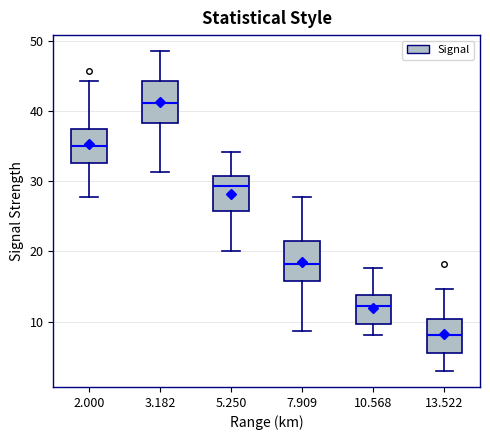

Reading left to right, transcribe this box plot: for each box, give where its median line is, the range the box spans, and where its two whiskers end, as read against the y-axis. The values are not printed on the chart, so give them approximately, as read against the axis.

2.000: median 35, box 33 to 37, whiskers 28 to 44
3.182: median 41, box 38 to 44, whiskers 31 to 49
5.250: median 29, box 26 to 31, whiskers 20 to 34
7.909: median 18, box 16 to 21, whiskers 9 to 28
10.568: median 12, box 10 to 14, whiskers 8 to 18
13.522: median 8, box 6 to 10, whiskers 3 to 15